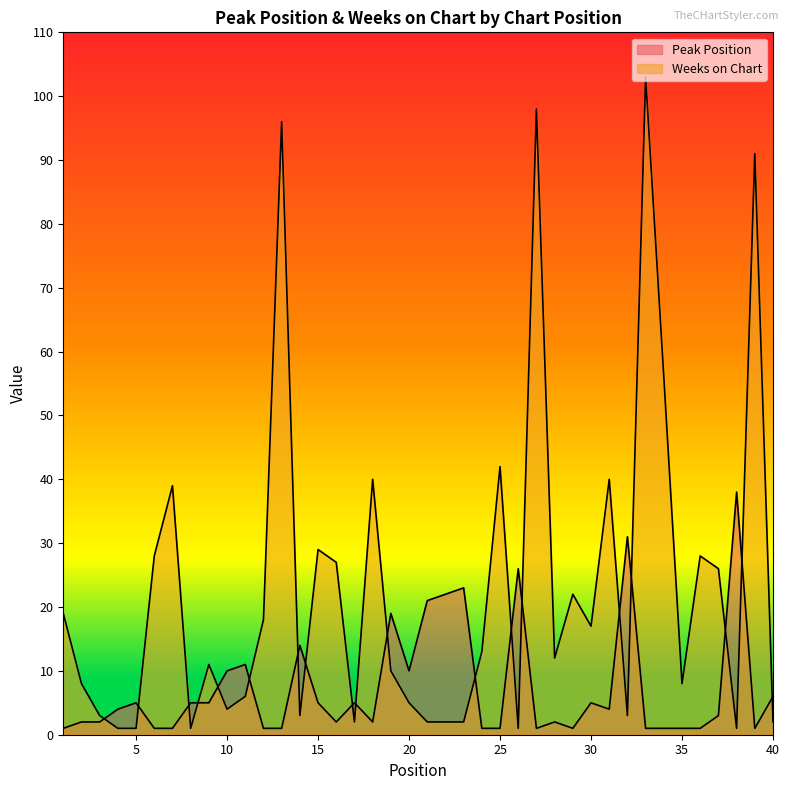

True or false: Weeks on Chart and Peak Position intersect in this chart.

True